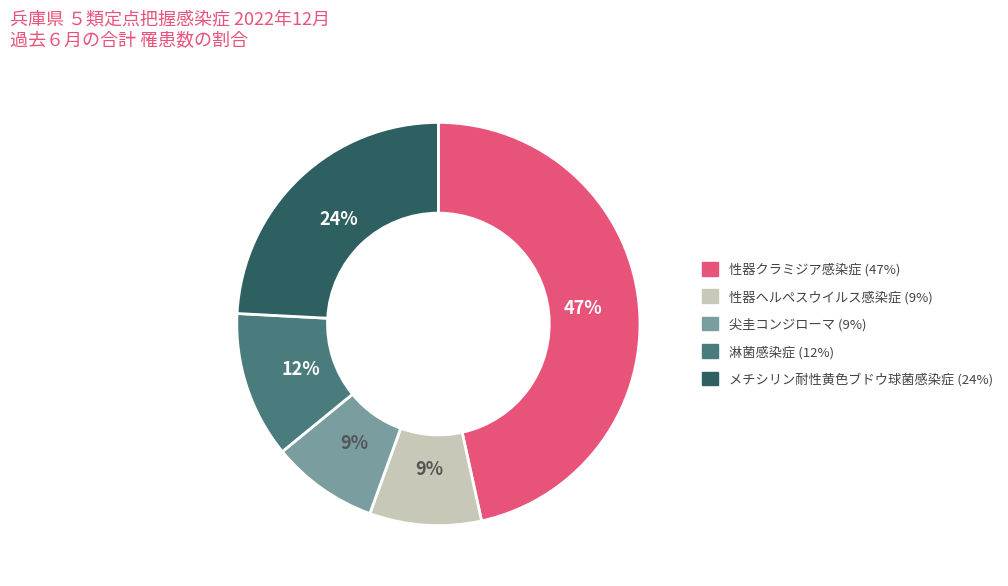

True or false: メチシリン耐性黄色ブドウ球菌感染症 accounts for 12% of the total.

False